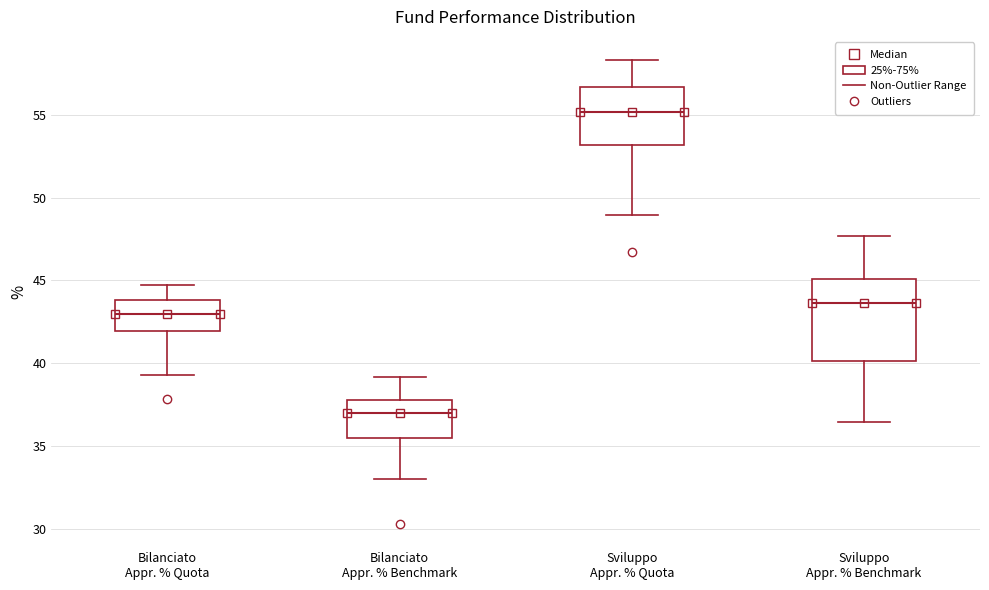

Reading left to right, transcribe this box plot: for each box, give where its median line is, the range the box spans, and where its two whiskers end, as read against the y-axis. The values are not printed on the chart, so give them approximately, as read against the axis.

Bilanciato Appr. % Quota: median 43.0, box 42.0 to 44.0, whiskers 39.5 to 44.5
Bilanciato Appr. % Benchmark: median 37.0, box 35.5 to 38.0, whiskers 33.0 to 39.0
Sviluppo Appr. % Quota: median 55.0, box 53.0 to 56.5, whiskers 49.0 to 58.5
Sviluppo Appr. % Benchmark: median 43.5, box 40.0 to 45.0, whiskers 36.5 to 47.5